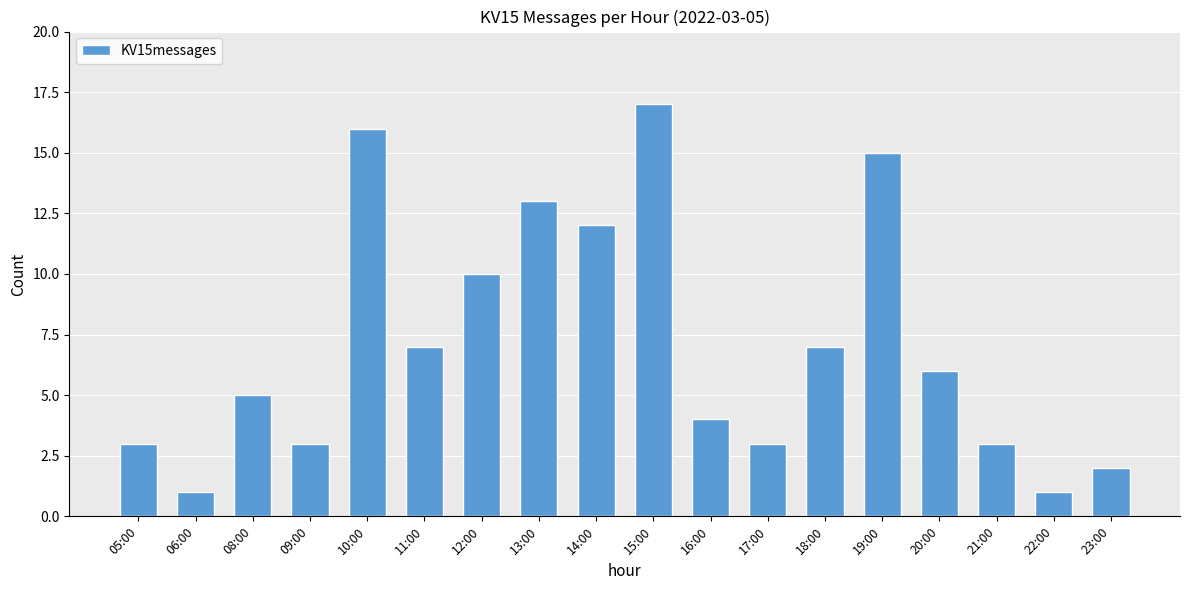

The chart shows a value of 0 at 06:00. True or false?

False